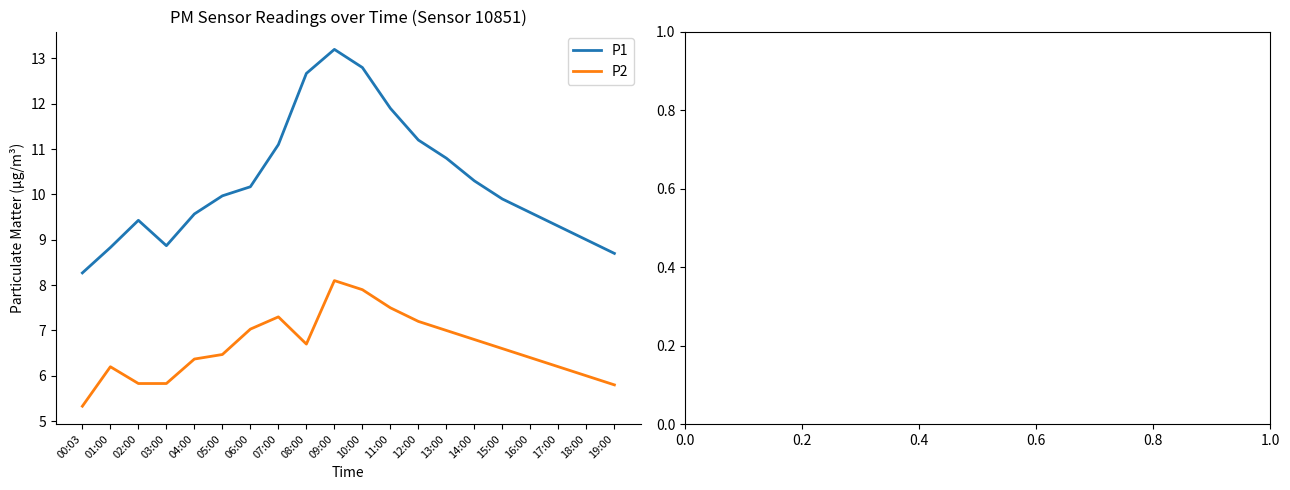

True or false: P1 and P2 intersect in this chart.

False